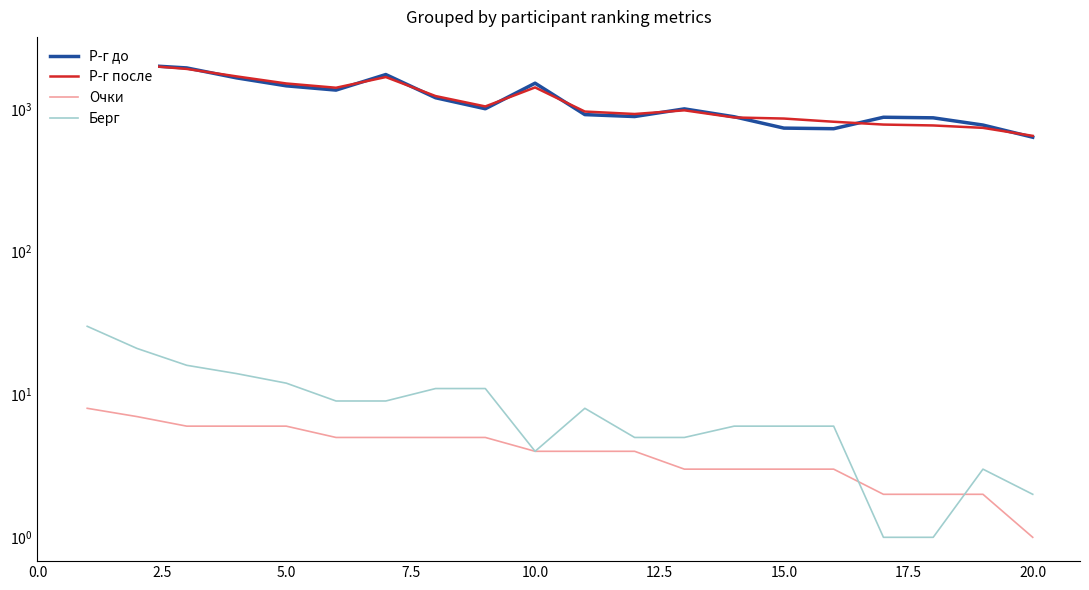

What is the difference between the second highest and minimum values in the Р-г до series?

1394